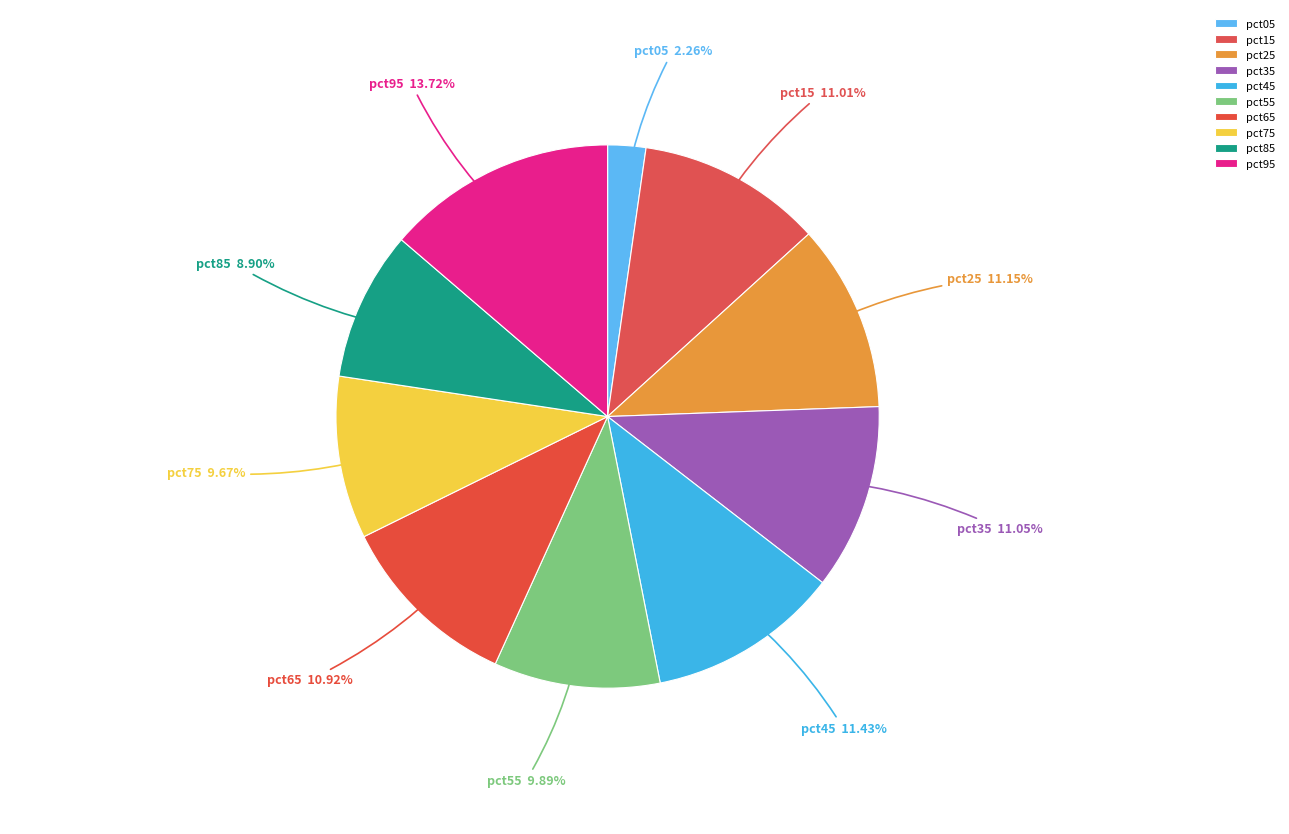

How many segments does this pie chart have?

10